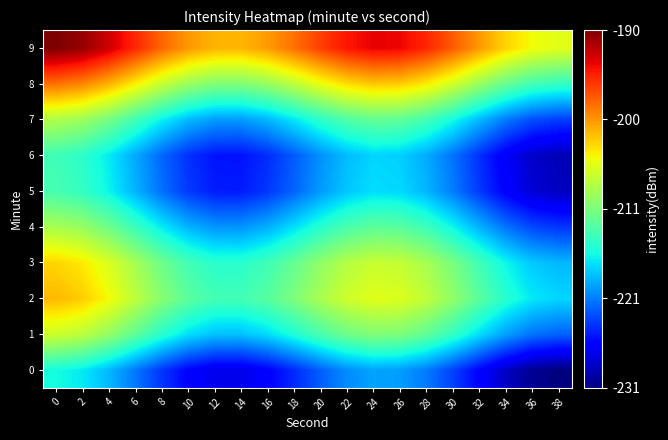

Reading left to right, list all the values displayed in this chart.

0: 0=-215.8	2=-216.7	4=-218.7	6=-221.4	8=-224.1	10=-226.3	12=-227.6	14=-227.6	16=-226.5	18=-224.6	20=-222.4	22=-220.6	24=-219.6	26=-219.8	28=-221.2	30=-223.6	32=-226.3	34=-228.9	36=-230.8	38=-231.5
1: 0=-206.6	2=-207.5	4=-209.5	6=-212.2	8=-214.9	10=-217.1	12=-218.4	14=-218.4	16=-217.3	18=-215.4	20=-213.2	22=-211.4	24=-210.4	26=-210.7	28=-212.1	30=-214.4	32=-217.2	34=-219.7	36=-221.6	38=-222.3
2: 0=-201.8	2=-202.7	4=-204.7	6=-207.4	8=-210.1	10=-212.3	12=-213.6	14=-213.6	16=-212.5	18=-210.6	20=-208.4	22=-206.6	24=-205.6	26=-205.8	28=-207.2	30=-209.6	32=-212.3	34=-214.9	36=-216.8	38=-217.5
3: 0=-203.1	2=-204.0	4=-206.0	6=-208.6	8=-211.3	10=-213.6	12=-214.8	14=-214.8	16=-213.7	18=-211.8	20=-209.6	22=-207.8	24=-206.9	26=-207.1	28=-208.5	30=-210.8	32=-213.6	34=-216.2	36=-218.0	38=-218.7
4: 0=-208.4	2=-209.3	4=-211.3	6=-213.9	8=-216.7	10=-218.9	12=-220.1	14=-220.2	16=-219.1	18=-217.1	20=-215.0	22=-213.2	24=-212.2	26=-212.4	28=-213.8	30=-216.2	32=-218.9	34=-221.5	36=-223.4	38=-224.1
5: 0=-213.4	2=-214.3	4=-216.3	6=-218.9	8=-221.7	10=-223.9	12=-225.1	14=-225.2	16=-224.0	18=-222.1	20=-220.0	22=-218.1	24=-217.2	26=-217.4	28=-218.8	30=-221.1	32=-223.9	34=-226.5	36=-228.3	38=-229.1
6: 0=-213.8	2=-214.7	4=-216.7	6=-219.3	8=-222.1	10=-224.3	12=-225.5	14=-225.6	16=-224.4	18=-222.5	20=-220.4	22=-218.5	24=-217.6	26=-217.8	28=-219.2	30=-221.5	32=-224.3	34=-226.9	36=-228.7	38=-229.5
7: 0=-208.1	2=-209.0	4=-211.0	6=-213.7	8=-216.4	10=-218.6	12=-219.9	14=-219.9	16=-218.8	18=-216.9	20=-214.7	22=-212.9	24=-211.9	26=-212.1	28=-213.6	30=-215.9	32=-218.7	34=-221.2	36=-223.1	38=-223.8
8: 0=-198.6	2=-199.6	4=-201.5	6=-204.2	8=-206.9	10=-209.2	12=-210.4	14=-210.4	16=-209.3	18=-207.4	20=-205.2	22=-203.4	24=-202.4	26=-202.7	28=-204.1	30=-206.4	32=-209.2	34=-211.8	36=-213.6	38=-214.3
9: 0=-189.9	2=-190.8	4=-192.8	6=-195.4	8=-198.2	10=-200.4	12=-201.6	14=-201.7	16=-200.5	18=-198.6	20=-196.5	22=-194.6	24=-193.7	26=-193.9	28=-195.3	30=-197.6	32=-200.4	34=-203.0	36=-204.8	38=-205.6